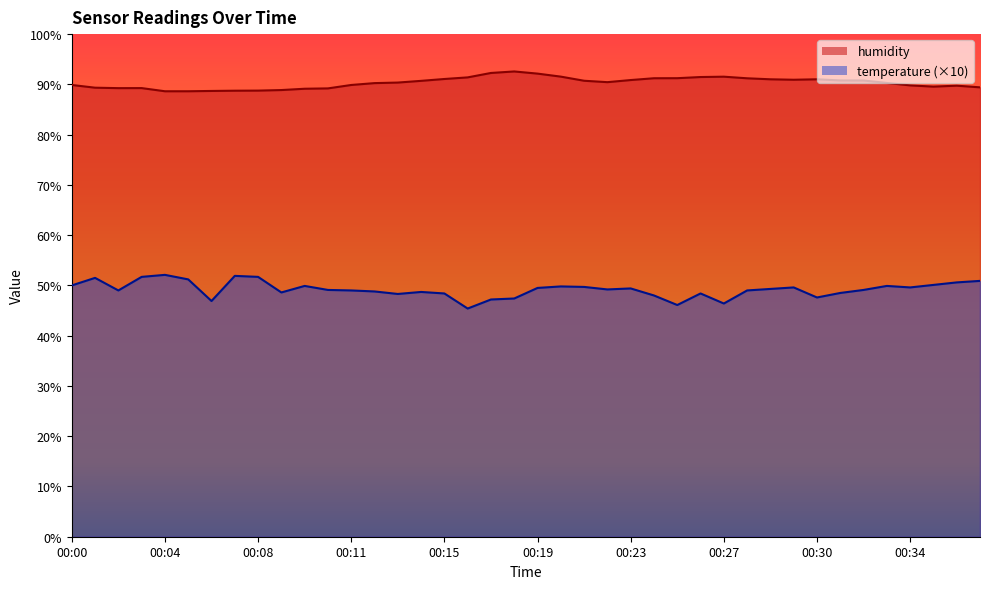

What is the approximate value of temperature at 00:07?

51.9